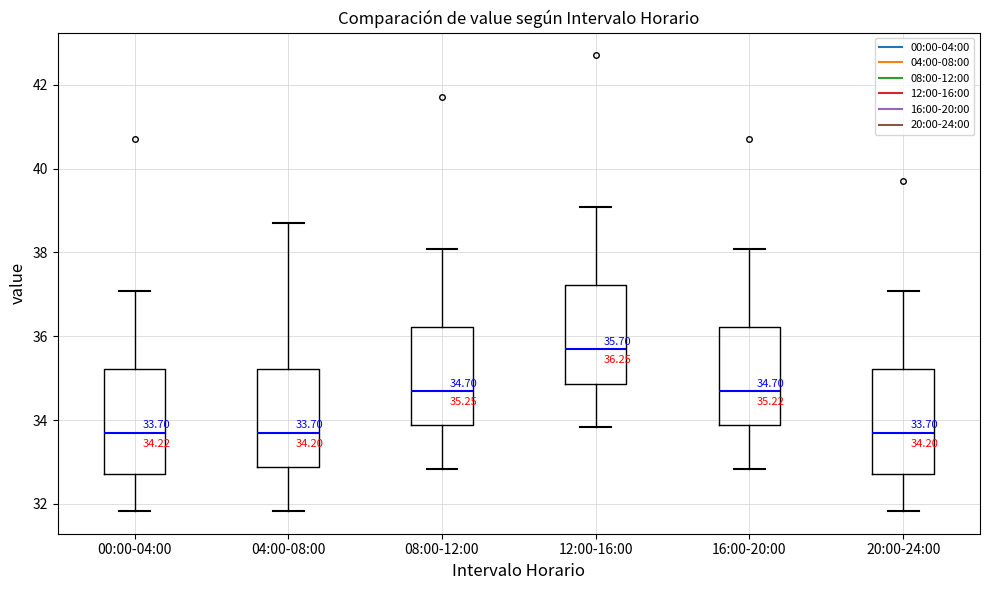

Which box has the highest median line?

12:00-16:00